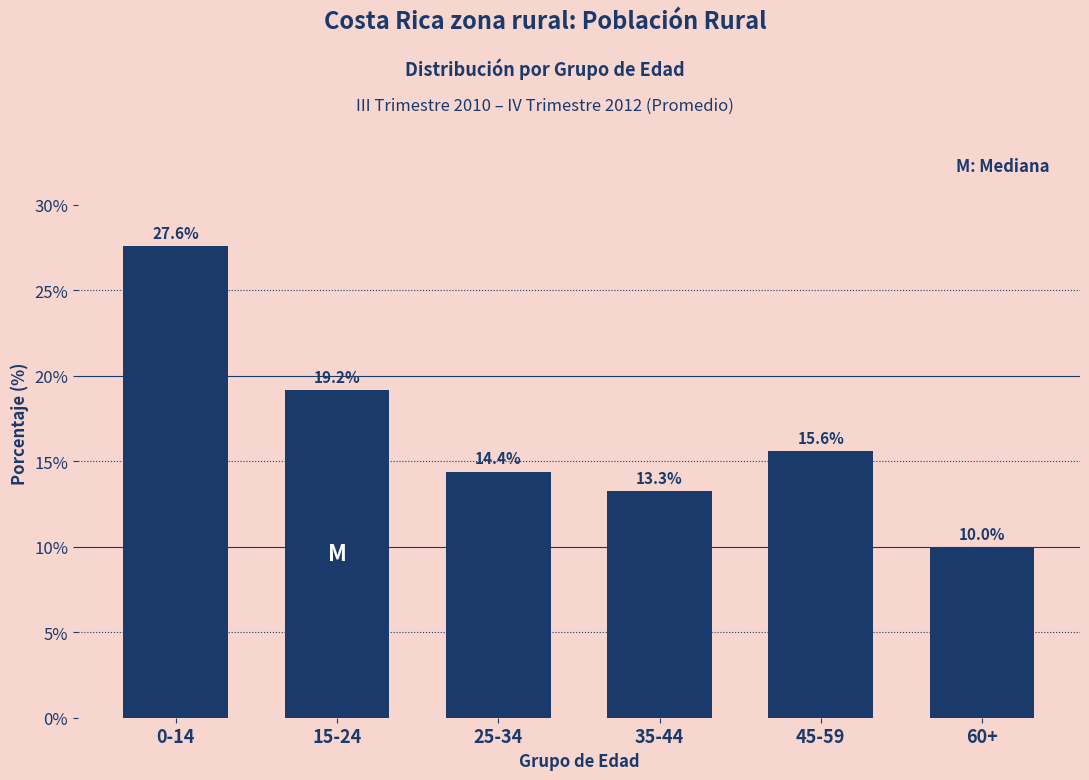

Reading right to left, what are all the values shown in this chart?

10.0	15.6	13.3	14.4	19.2	27.6